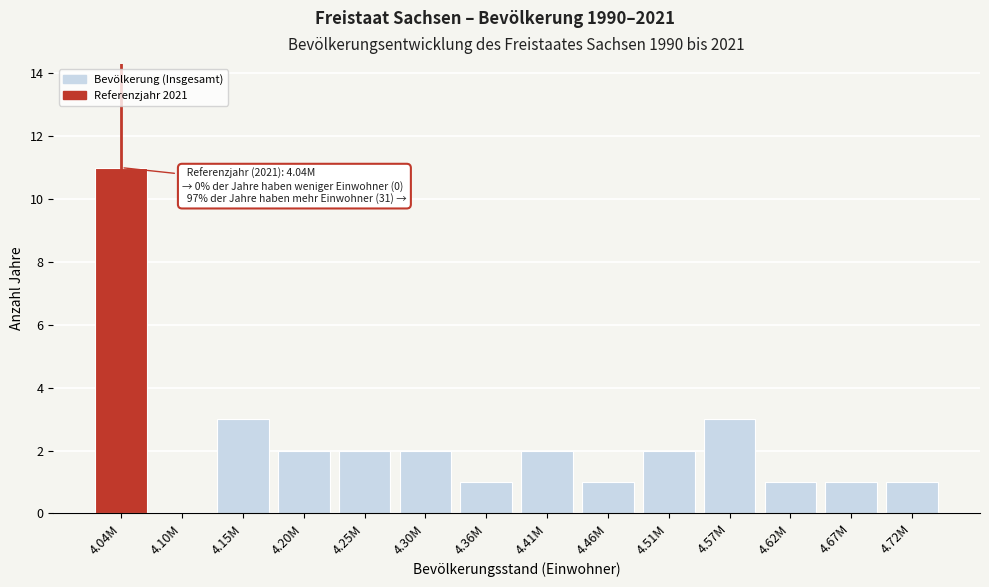

Reading left to right, list all the values displayed in this chart.

4.04M=11	4.10M=0	4.15M=3	4.20M=2	4.25M=2	4.30M=2	4.36M=1	4.41M=2	4.46M=1	4.51M=2	4.57M=3	4.62M=1	4.67M=1	4.72M=1